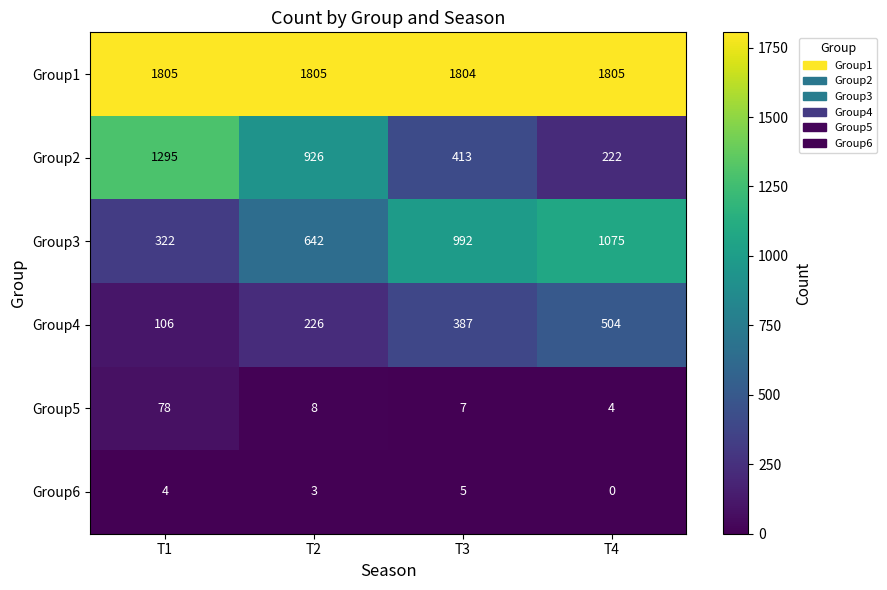

Which series has the largest total across all categories?

Group1